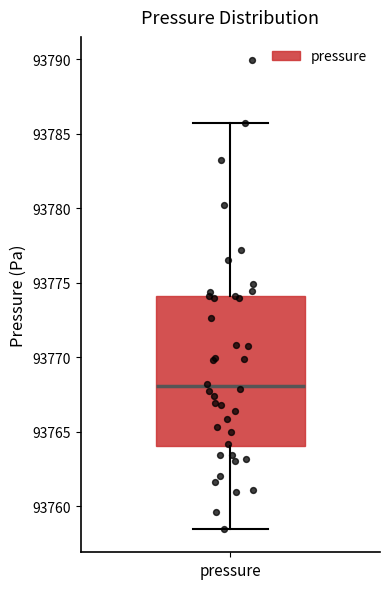

Transcribe this box plot: give where the median line is, the range the box spans, and where the two whiskers end, as read against the y-axis. The values are not printed on the chart, so give them approximately, as read against the axis.

median 93768.0, box 93764.0 to 93774.0, whiskers 93758.5 to 93785.5